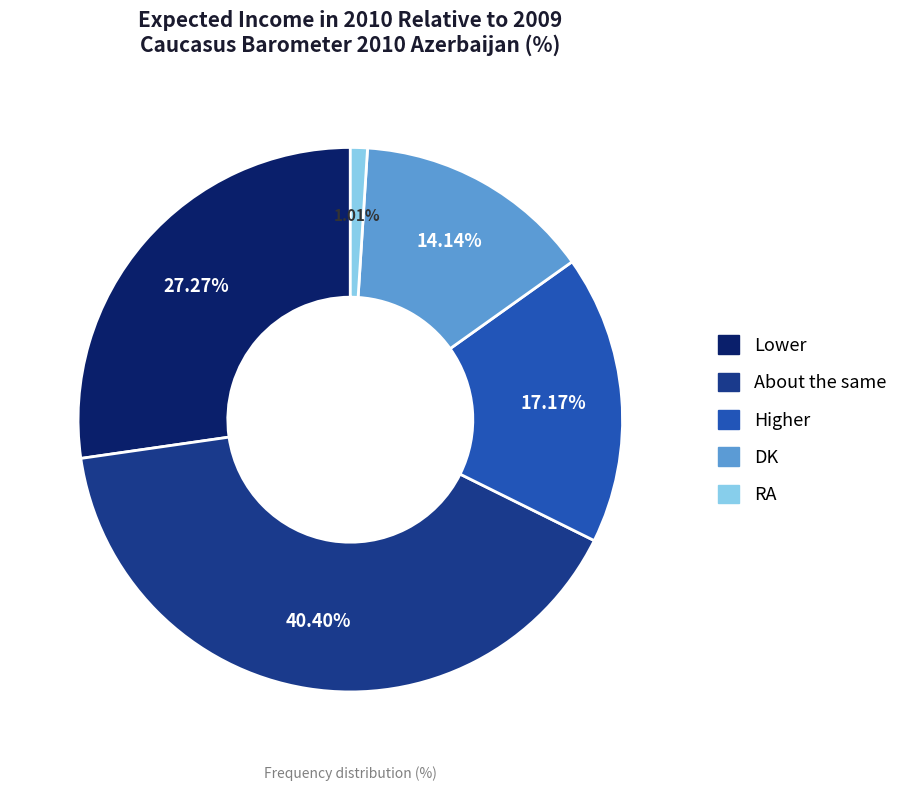

What percentage is the Lower slice, to the nearest percent?

27%